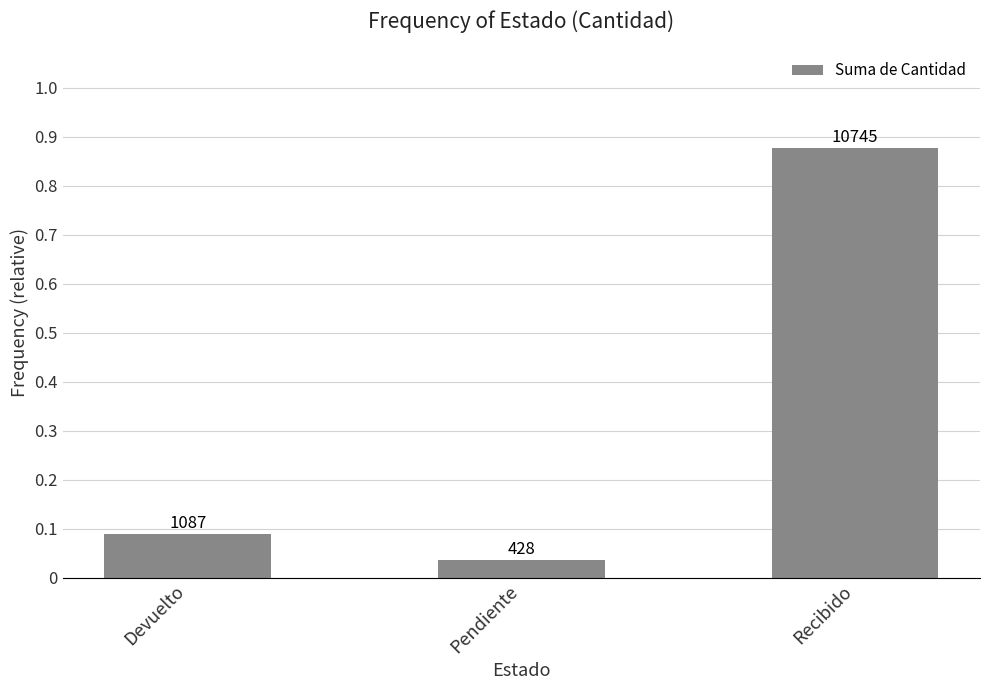

Reading right to left, transcribe all the data shown in this chart.

Recibido=0.9	Pendiente=0.0	Devuelto=0.1